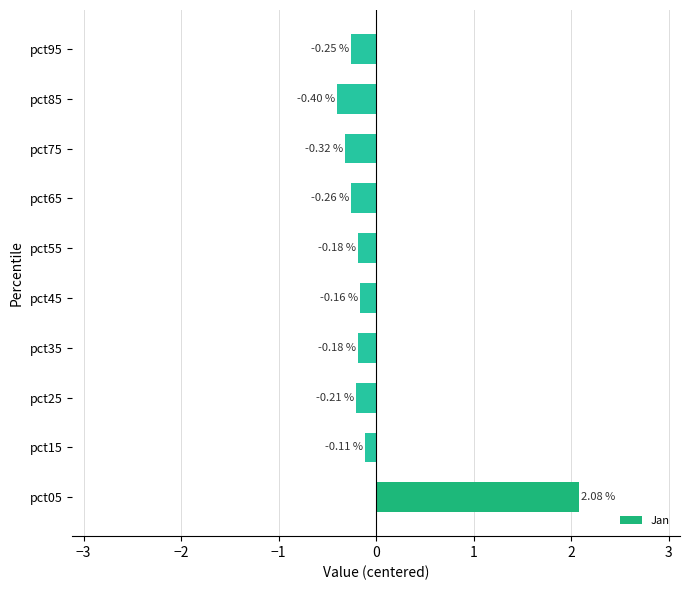

Which has a higher value, pct85 or pct15?

pct15